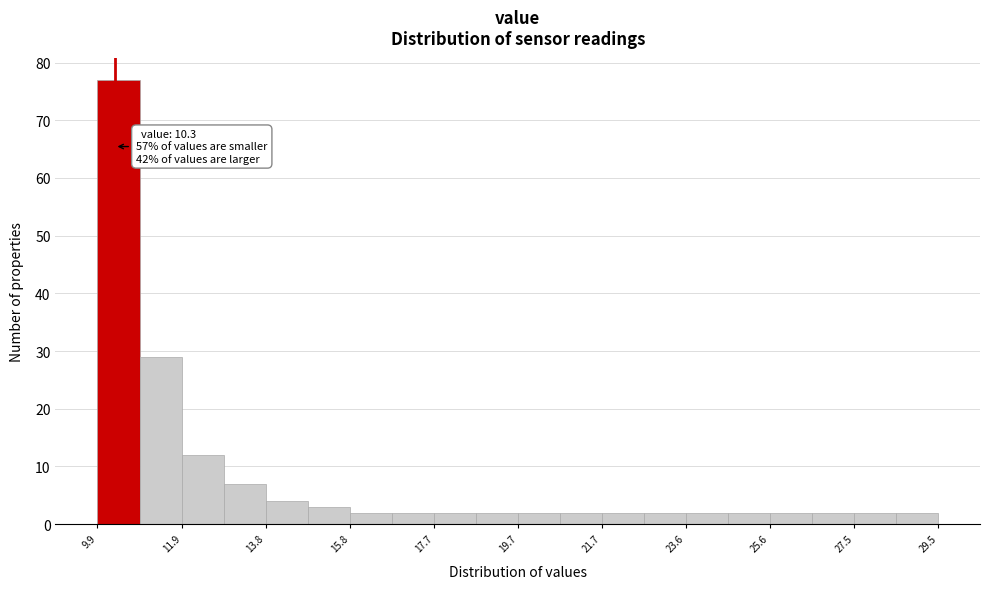

Which range on the x-axis has the tallest bar?

9.90 to 10.88